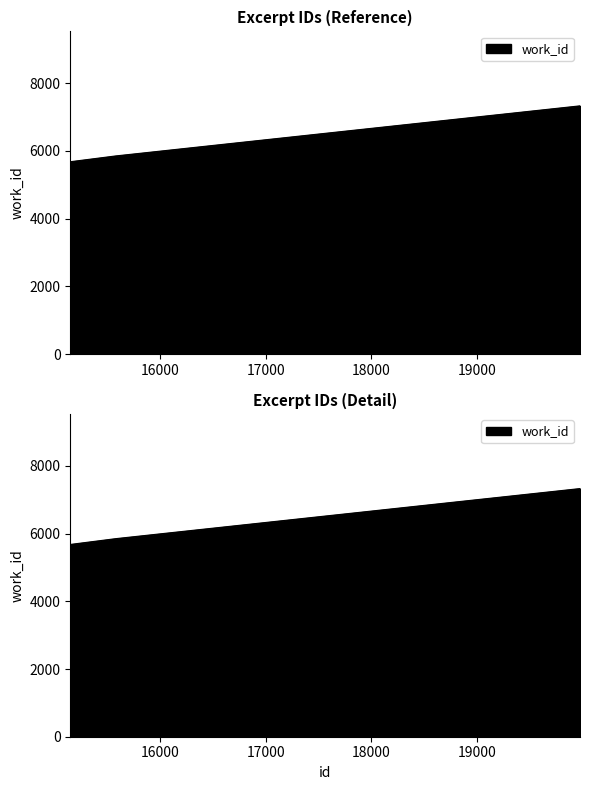

What is the change in value from 15155 to 19970?

+1651